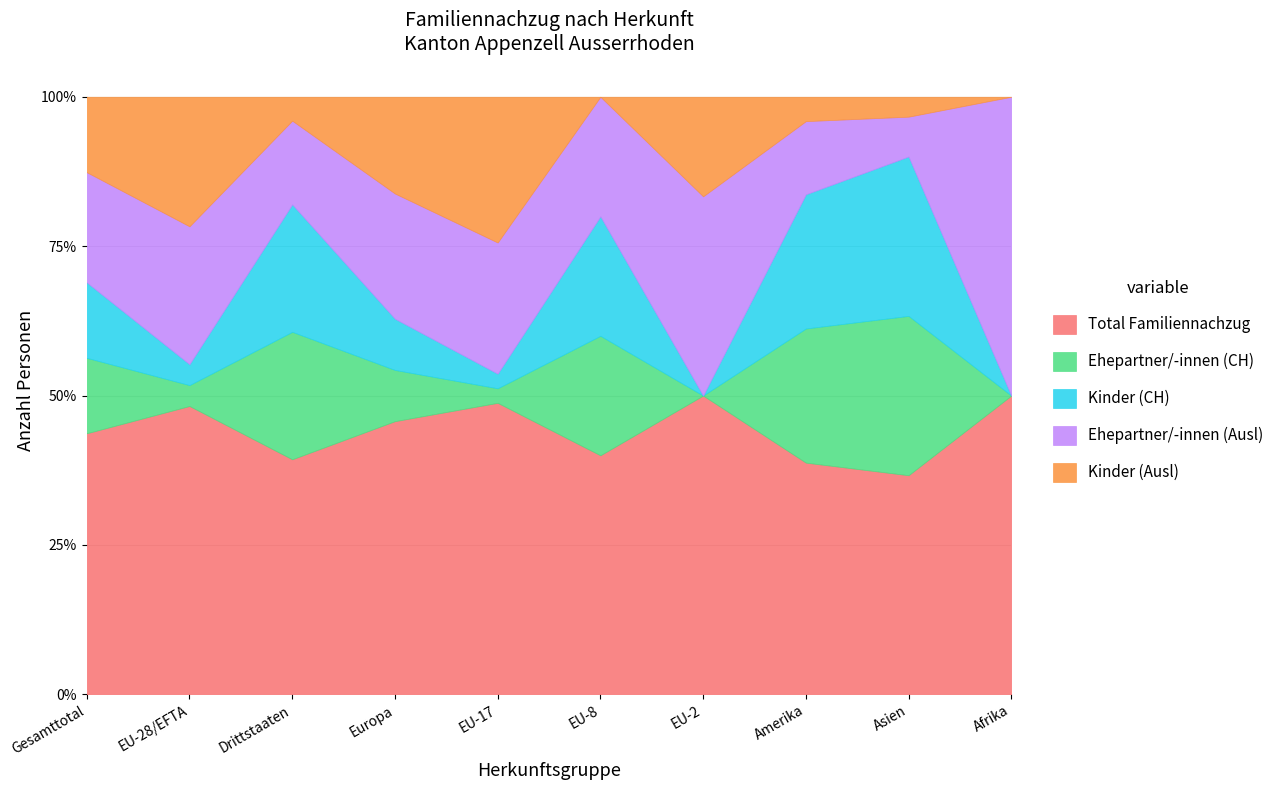

How many interior local peaks does the Ehepartner/-innen (Ausl) series have?

2